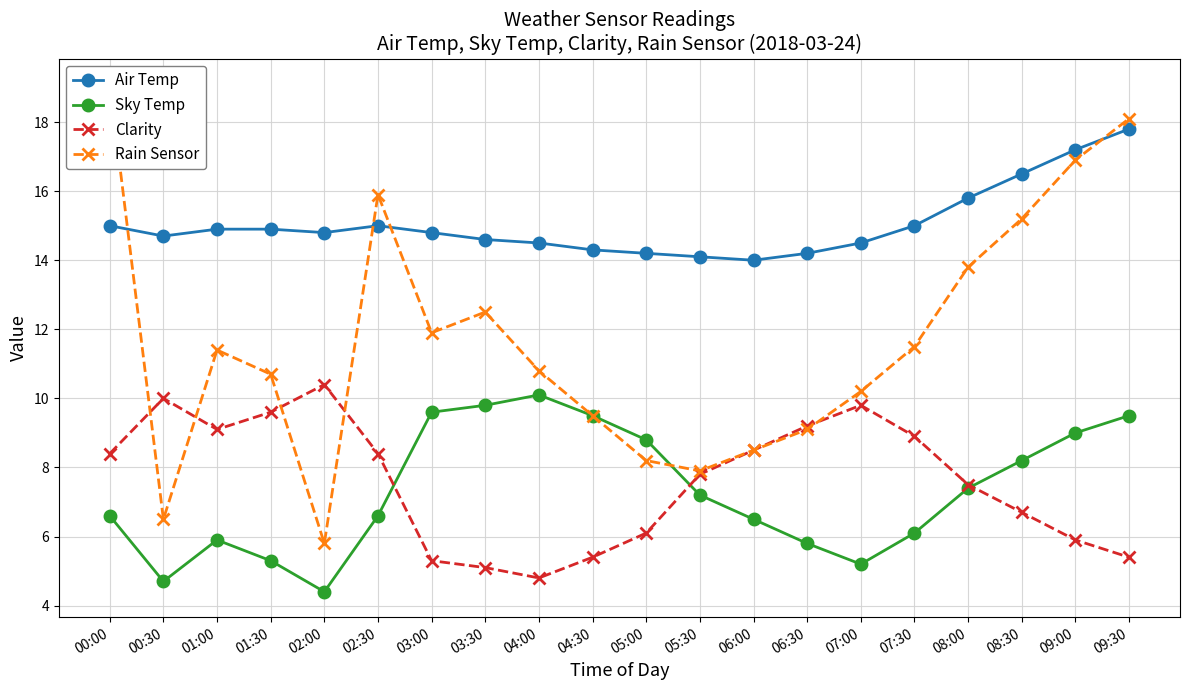

What is the maximum value for Clarity?

10.4